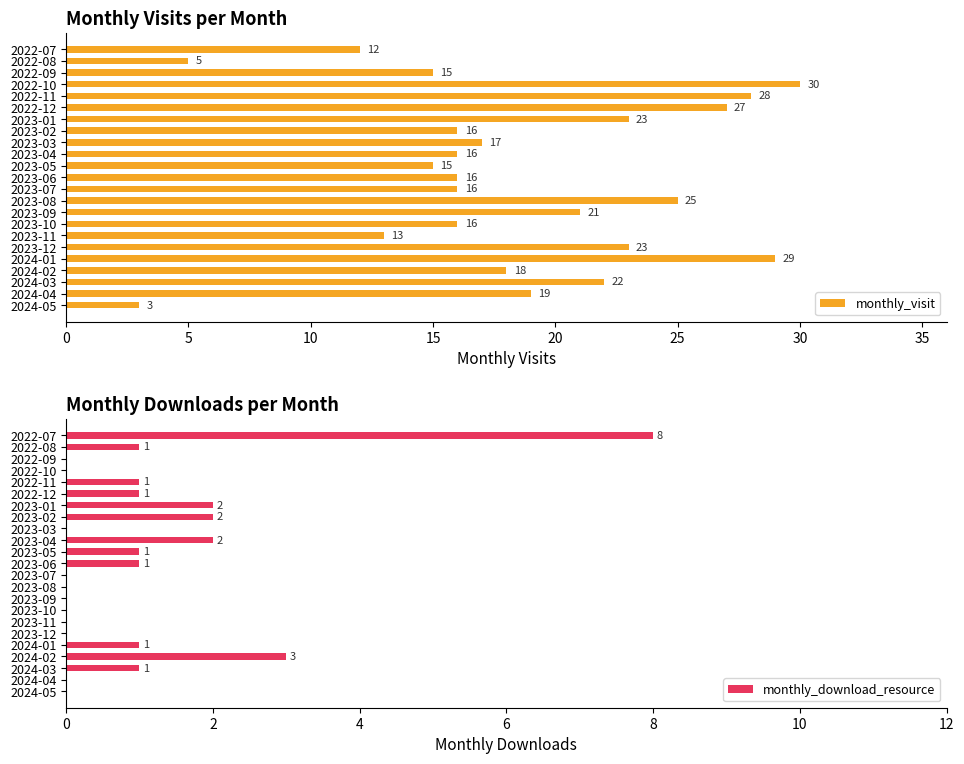

The monthly_visit series shows 16 at 2023-02. True or false?

True